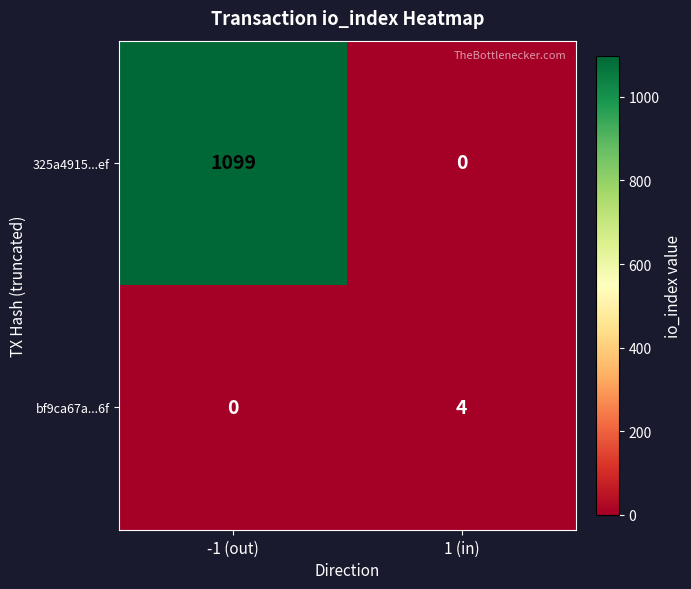

Reading right to left, list all the values displayed in this chart.

325a4915...ef: 0	1099
bf9ca67a...6f: 4	0